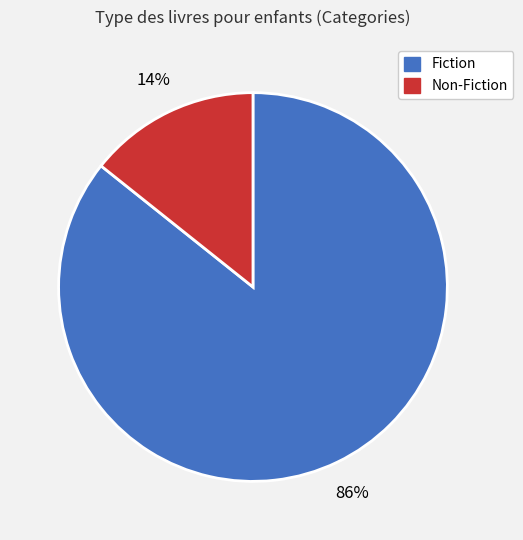

To the nearest percent, what is the average slice percentage?

50%